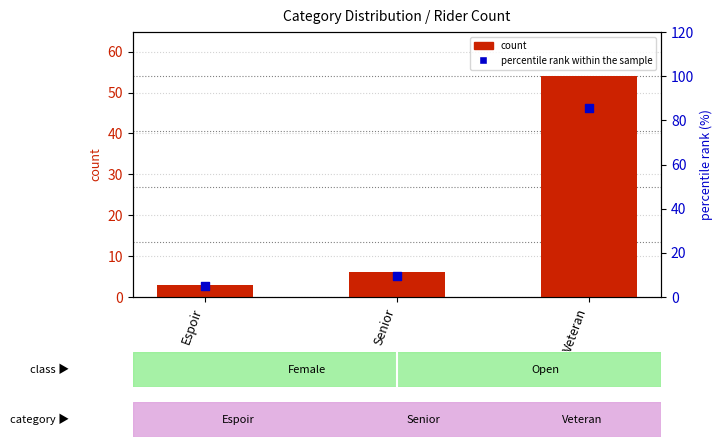

Is the value of count at Senior greater than the value of percentile rank within the sample at Veteran?

No